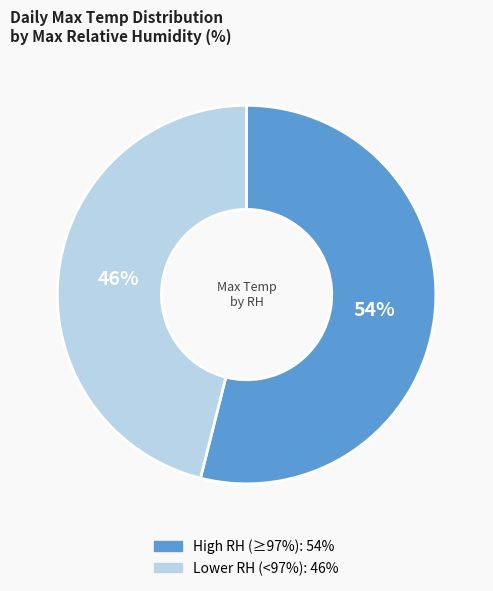

How many segments does this pie chart have?

2